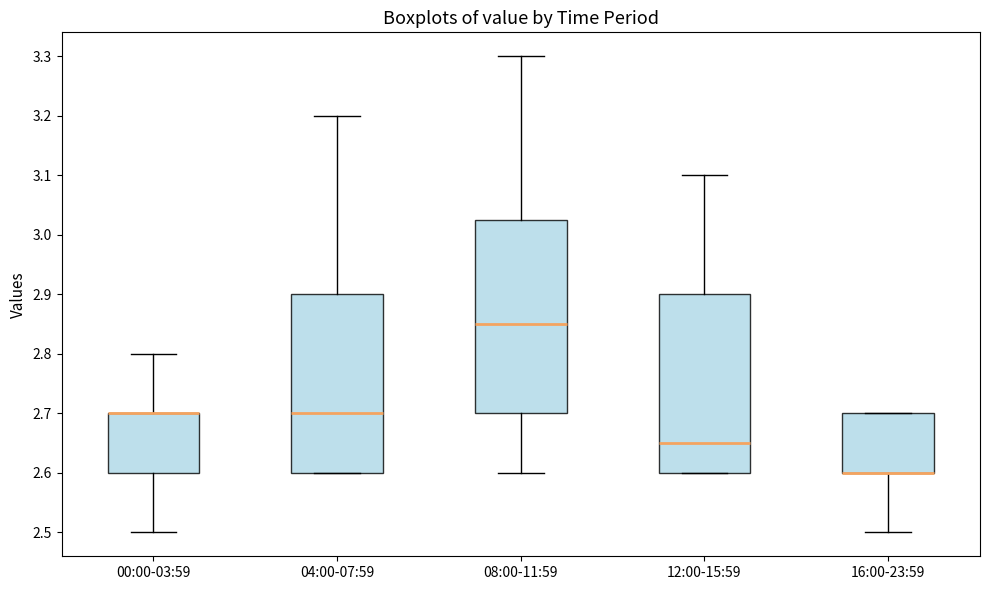

Reading left to right, transcribe this box plot: for each box, give where its median line is, the range the box spans, and where its two whiskers end, as read against the y-axis. The values are not printed on the chart, so give them approximately, as read against the axis.

00:00-03:59: median 2.70 (drawn on the box's upper edge), box 2.60 to 2.70, whiskers 2.50 to 2.80
04:00-07:59: median 2.70, box 2.60 to 2.90, whiskers 2.60 to 3.20
08:00-11:59: median 2.85, box 2.70 to 3.03, whiskers 2.60 to 3.30
12:00-15:59: median 2.65, box 2.60 to 2.90, whiskers 2.60 to 3.10
16:00-23:59: median 2.60 (drawn on the box's lower edge), box 2.60 to 2.70, whiskers 2.50 to 2.70